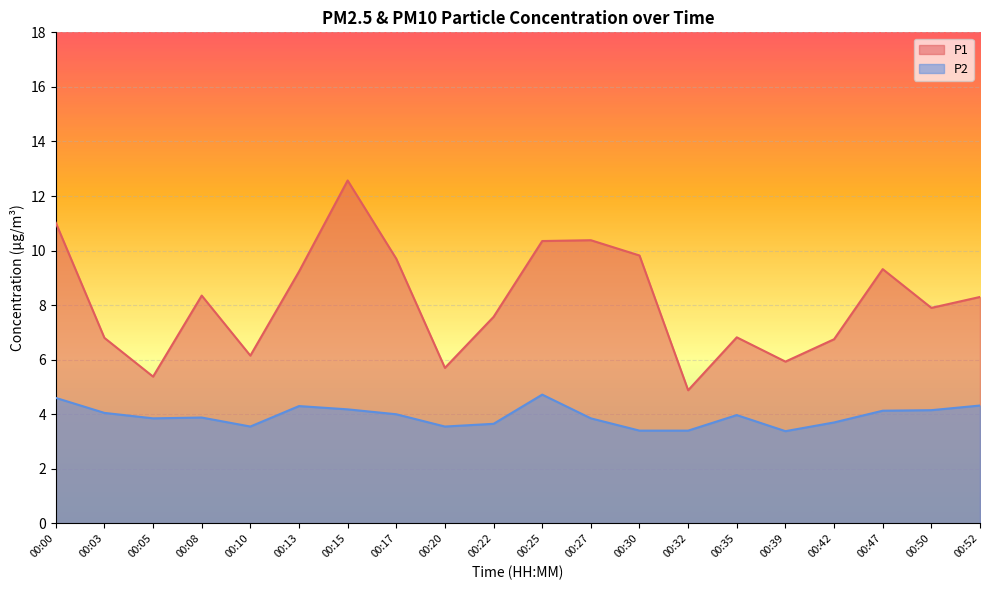

At which label does P2 reach its minimum?

00:39